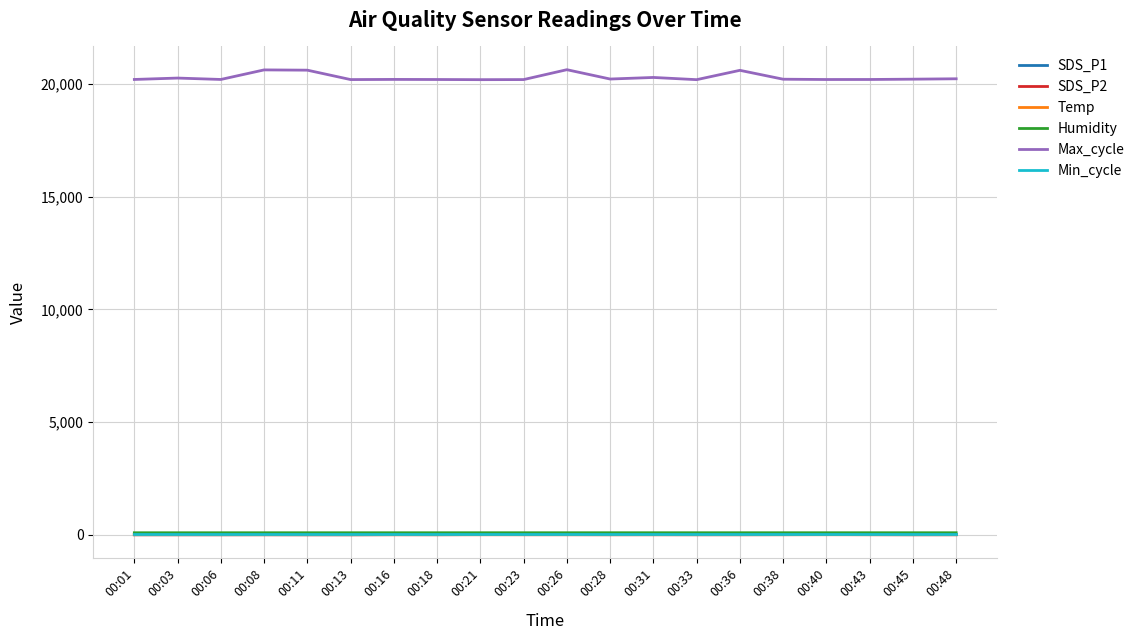

What are all the series names shown in the legend?

SDS_P1, SDS_P2, Temp, Humidity, Max_cycle, Min_cycle